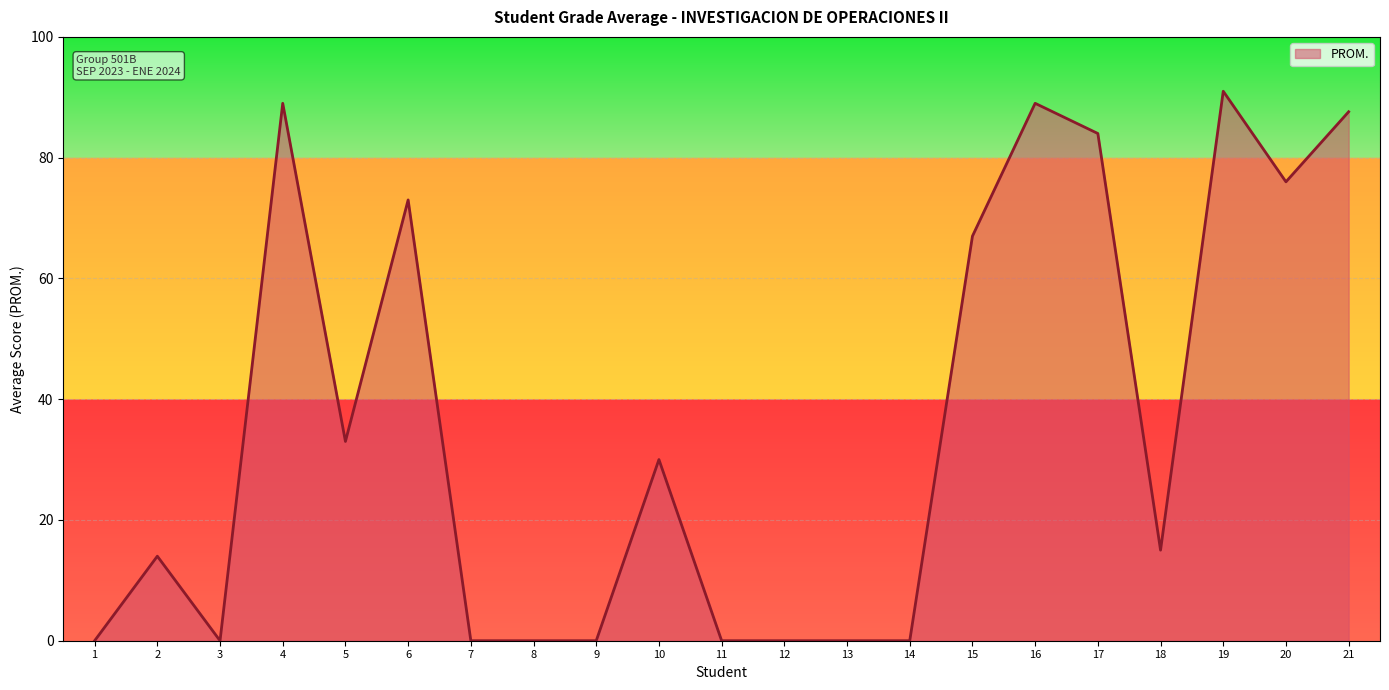

Approximately how many times larger is the value at 16 compared to 6?

1.2